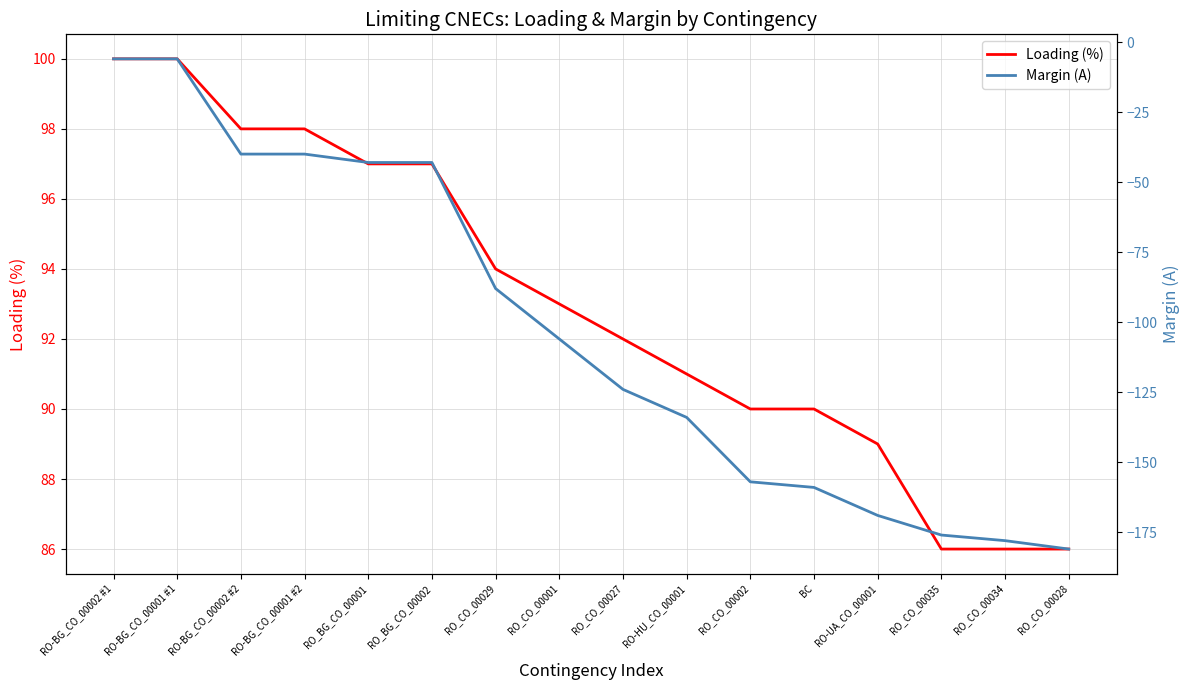

The Loading (%) series shows 89 at RO-UA_CO_00001. True or false?

True